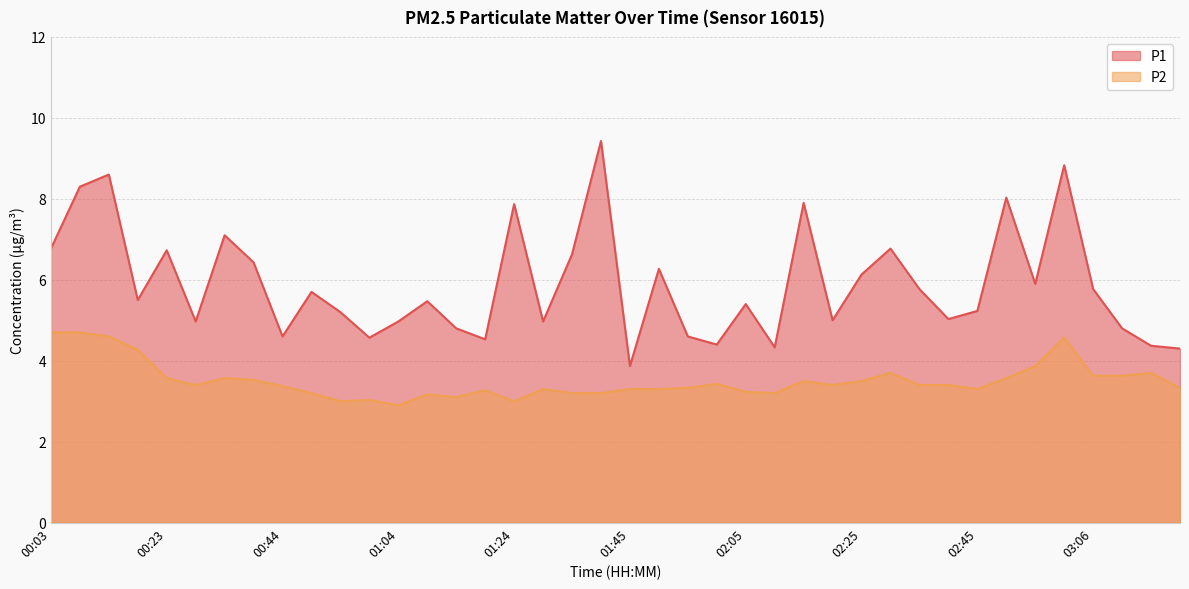

True or false: P1 and P2 intersect in this chart.

False